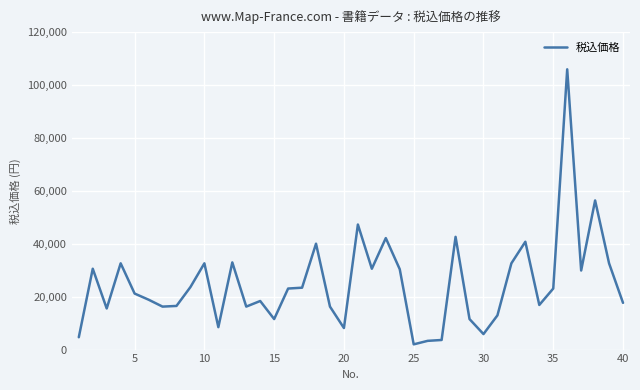

What is the difference between the maximum and minimum values?

103950